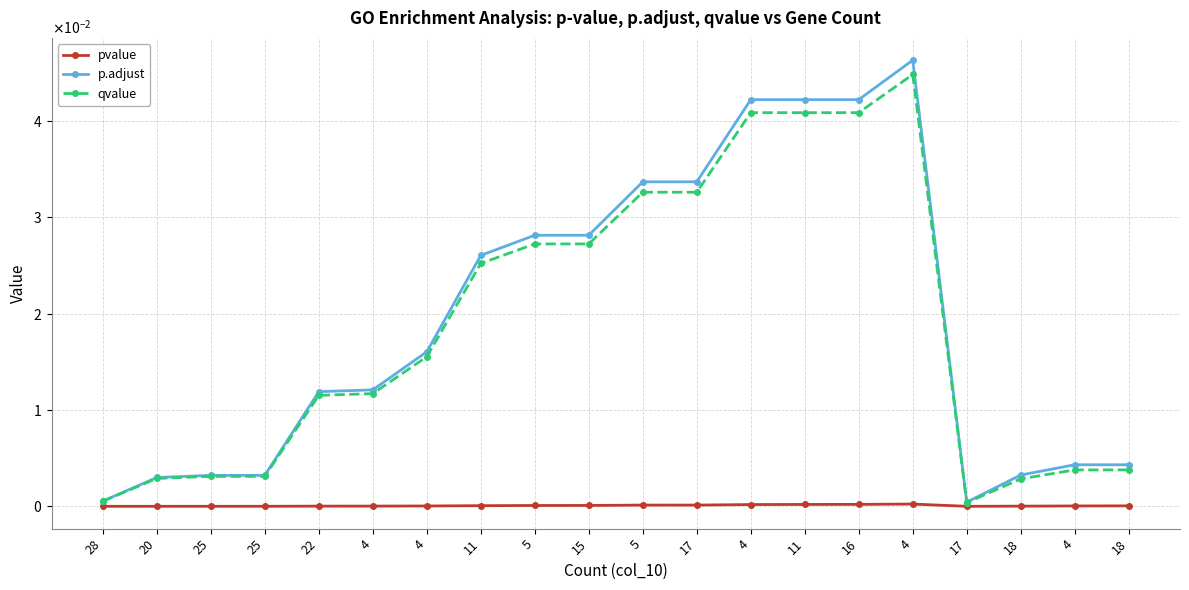

Which series has the widest spread of values?

p.adjust